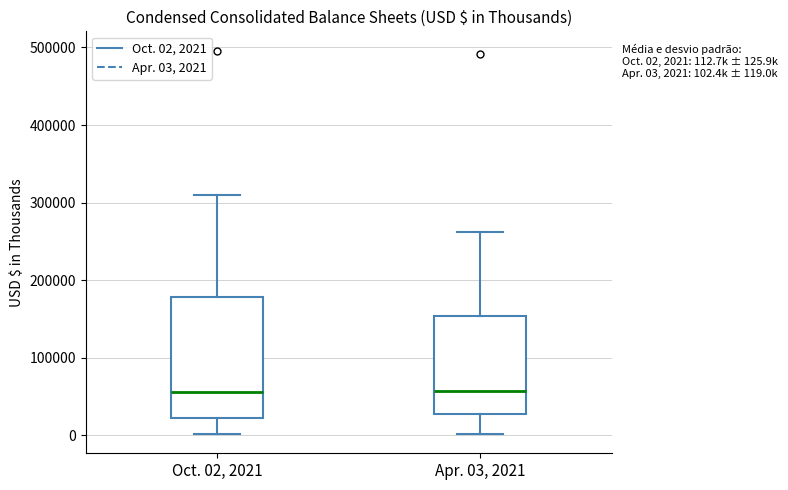

Comparing the boxes themselves (not the whiskers), which one is the tallest?

Oct. 02, 2021